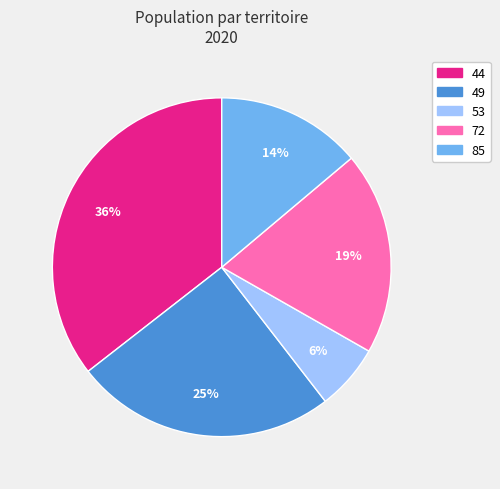

Is there a majority slice in this chart?

No